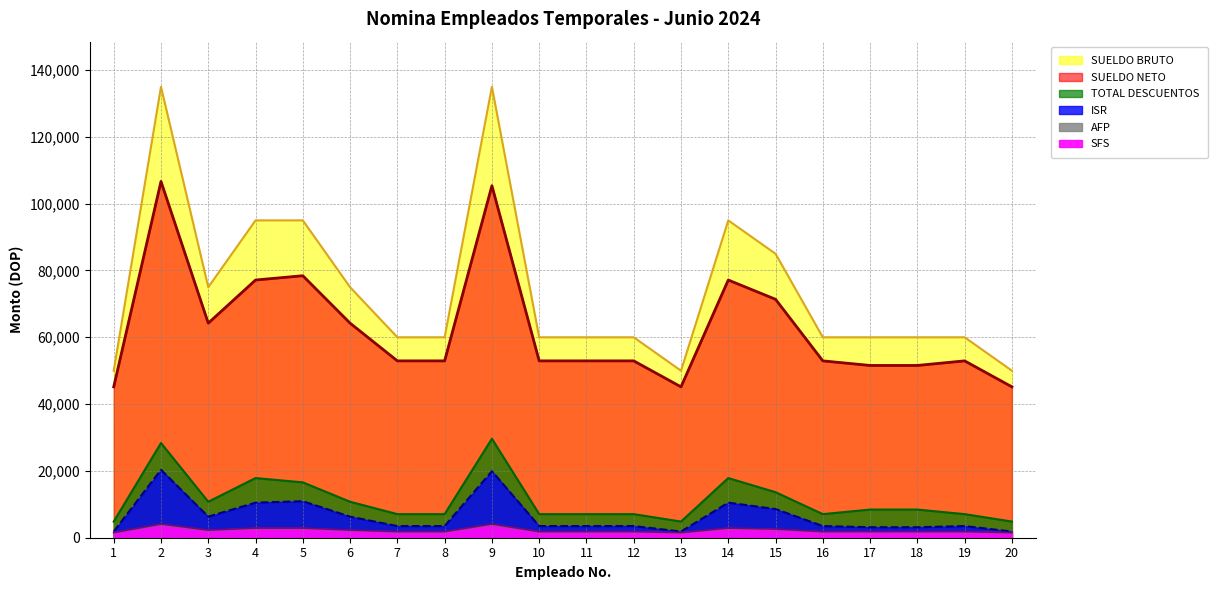

Does the chart display data point markers on the line(s)?

No